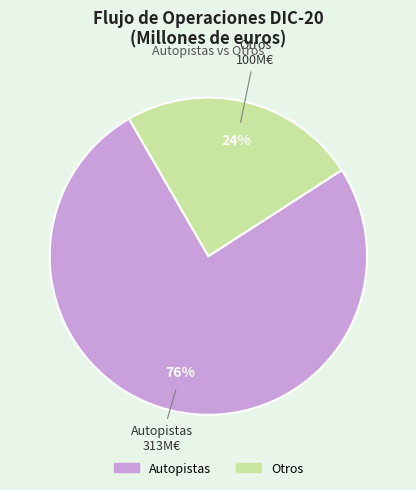

True or false: Otros accounts for 24% of the total.

True